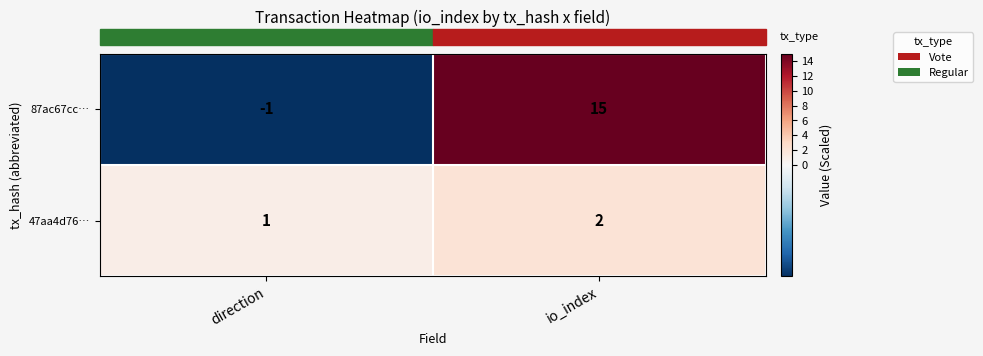

What is the total value across all series at io_index?

17